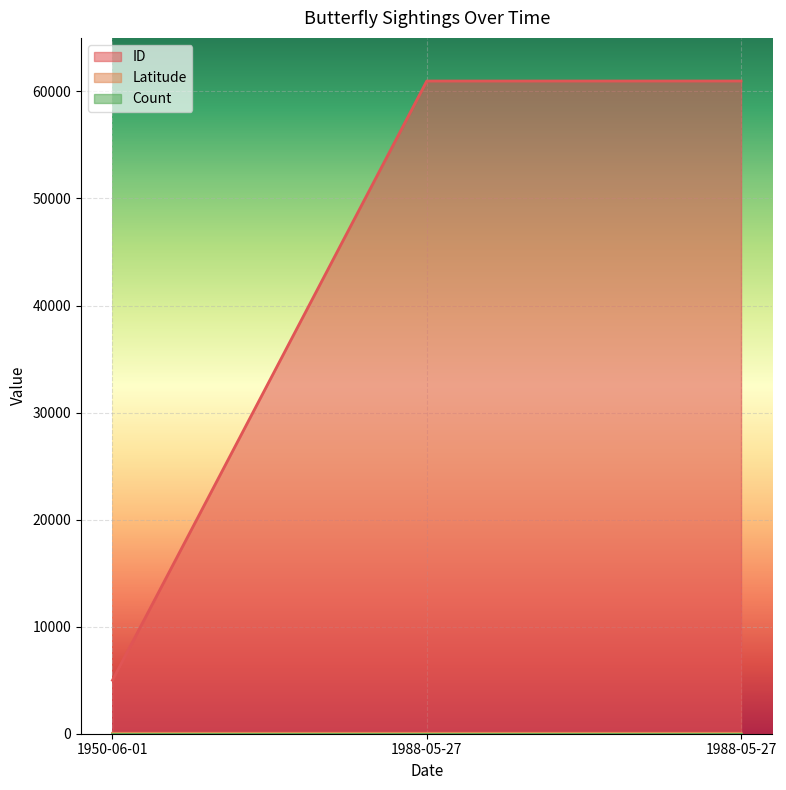

Is it true that ID equals 8974.1 at 1950-06-01?

False